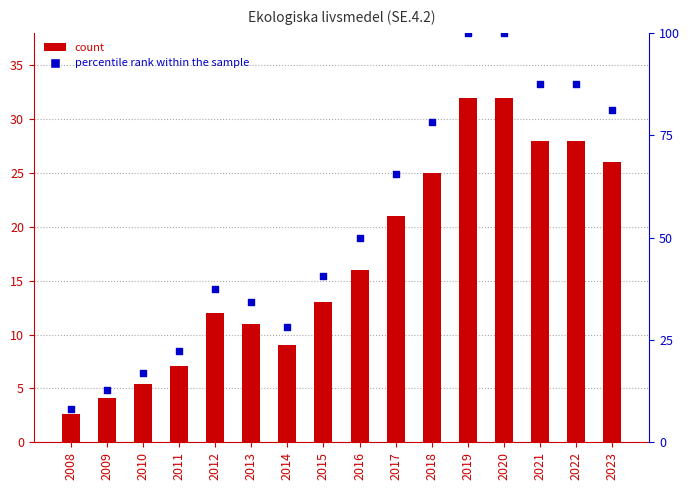

Is the value of percentile rank within the sample at 2011 greater than the value of Value at 2016?

Yes